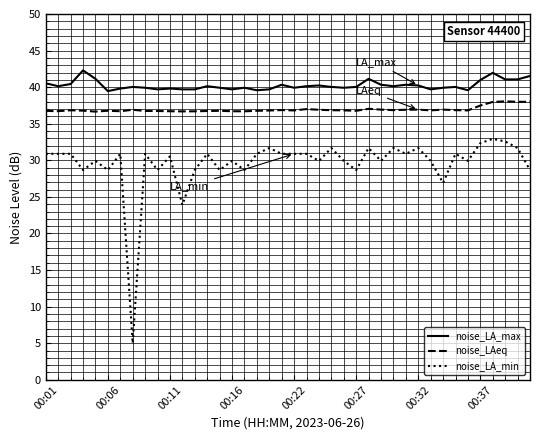

True or false: noise_LA_min and noise_LAeq cross at least once.

False